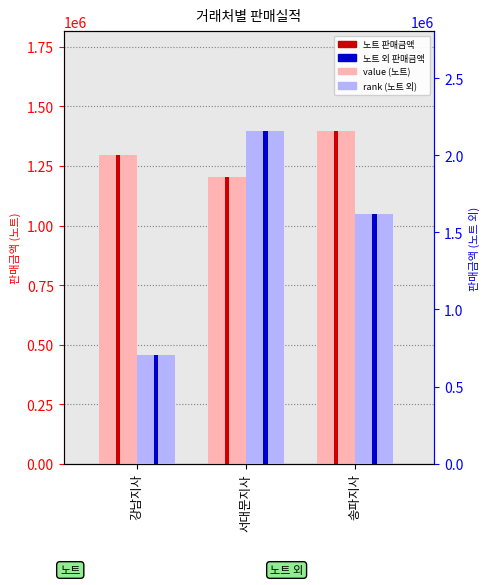

Rank the categories by non-note rank marker value from lowest to highest.

강남지사, 송파지사, 서대문지사